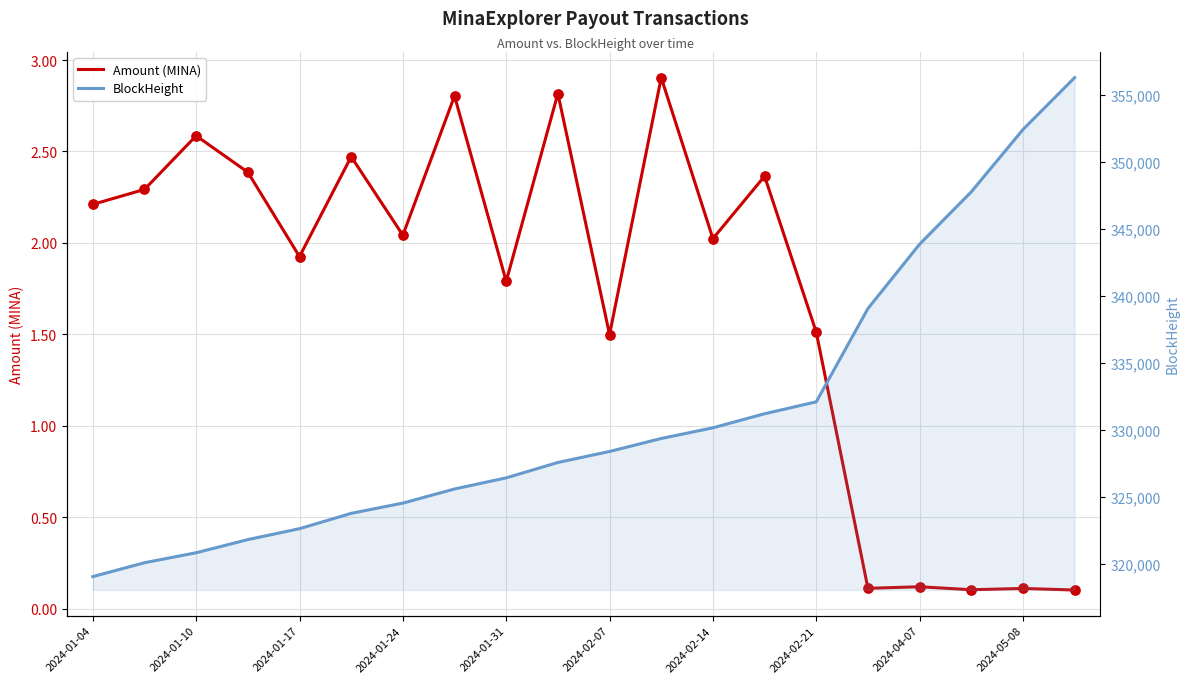

Which series contains the highest Y value?

BlockHeight